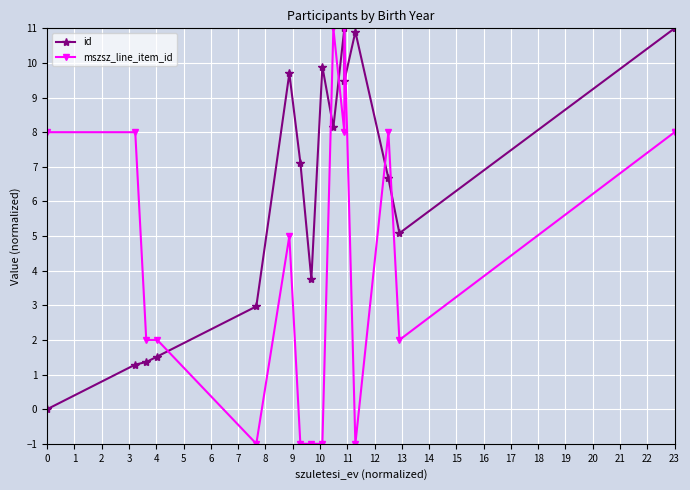

Which series has the largest total across all categories?

id